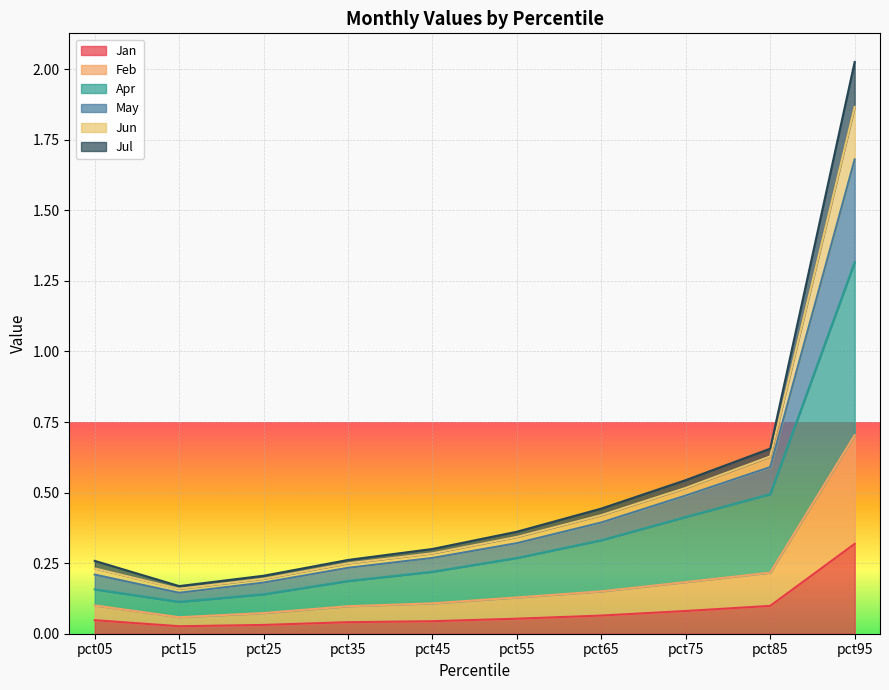

At which category does Feb reach its first local valley?

pct15